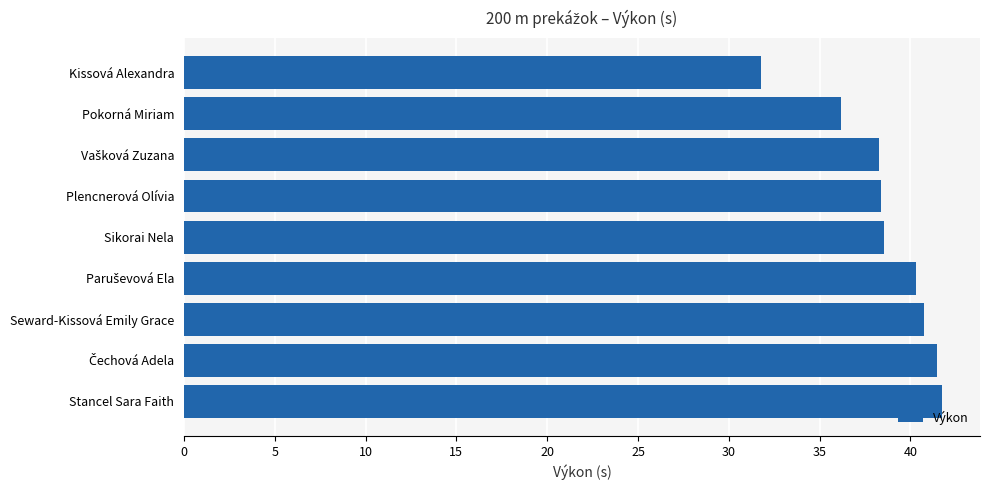

How many series are shown in this chart?

1